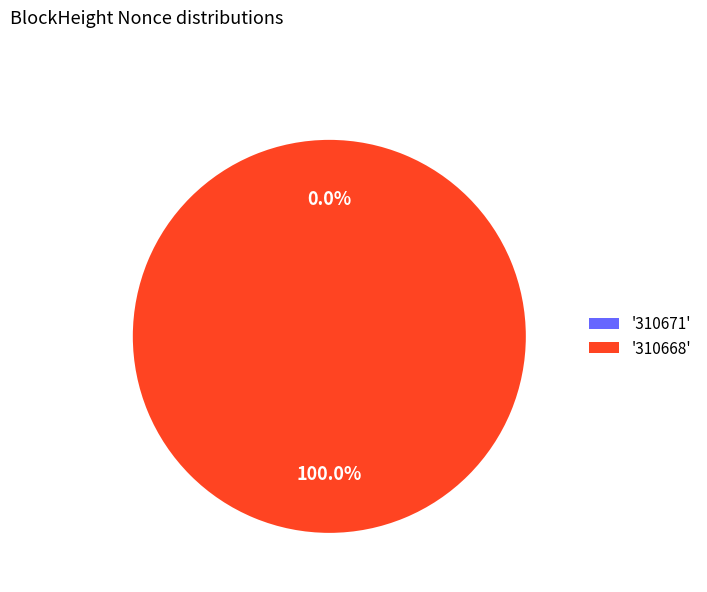

Combined, do 310668 and 310671 account for over 50%?

Yes